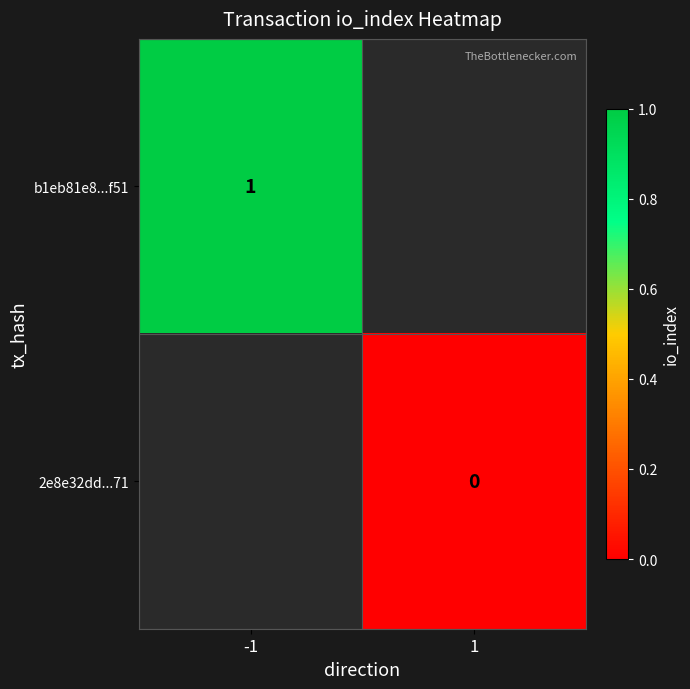

How many categories are shown in the chart?

2